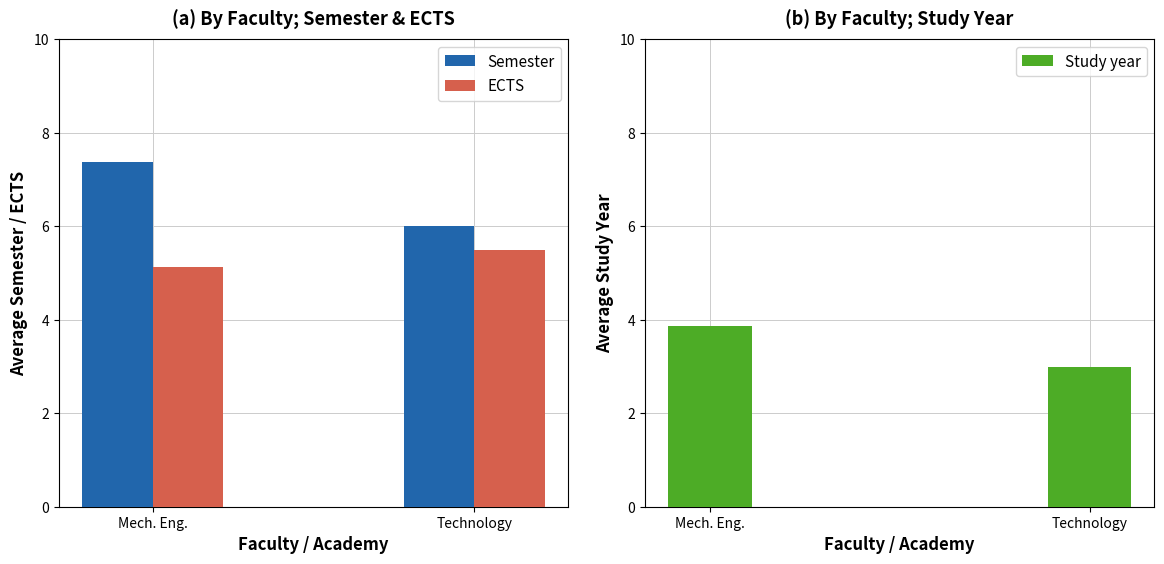

Rank the categories by Semester value from lowest to highest.

Technology, Mech. Eng.